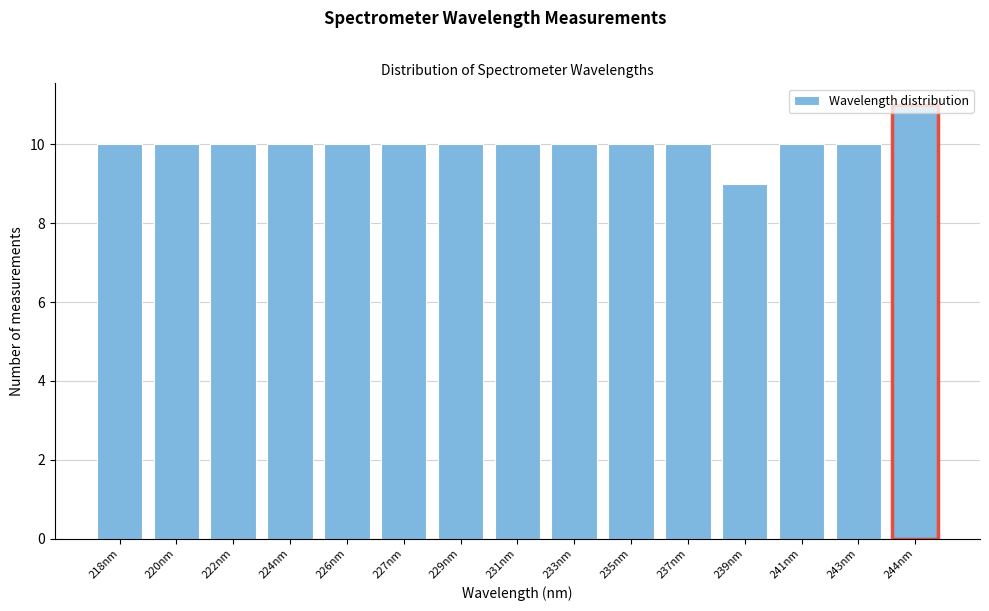

What is the label of the 14th bar from the left?

243nm